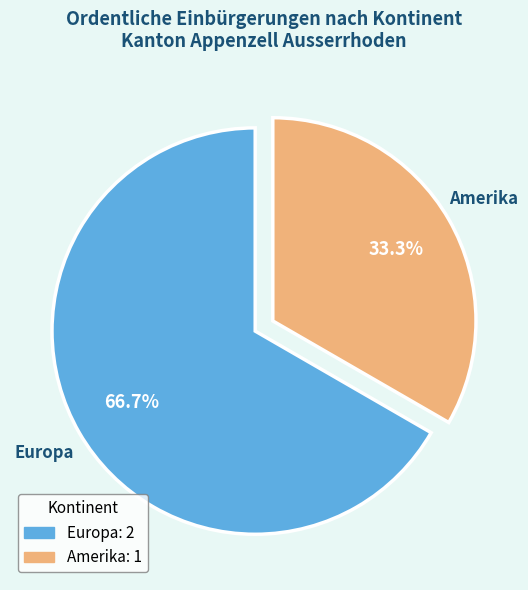

Is there any slice that represents more than half of the pie?

Yes